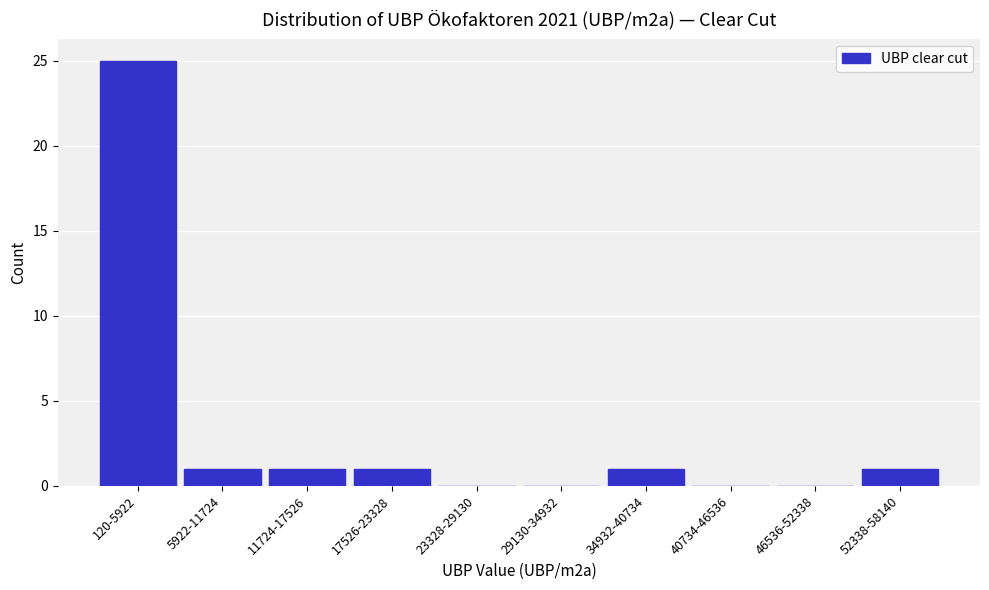

Is it true that the value at 40734-46536 is 0?

True